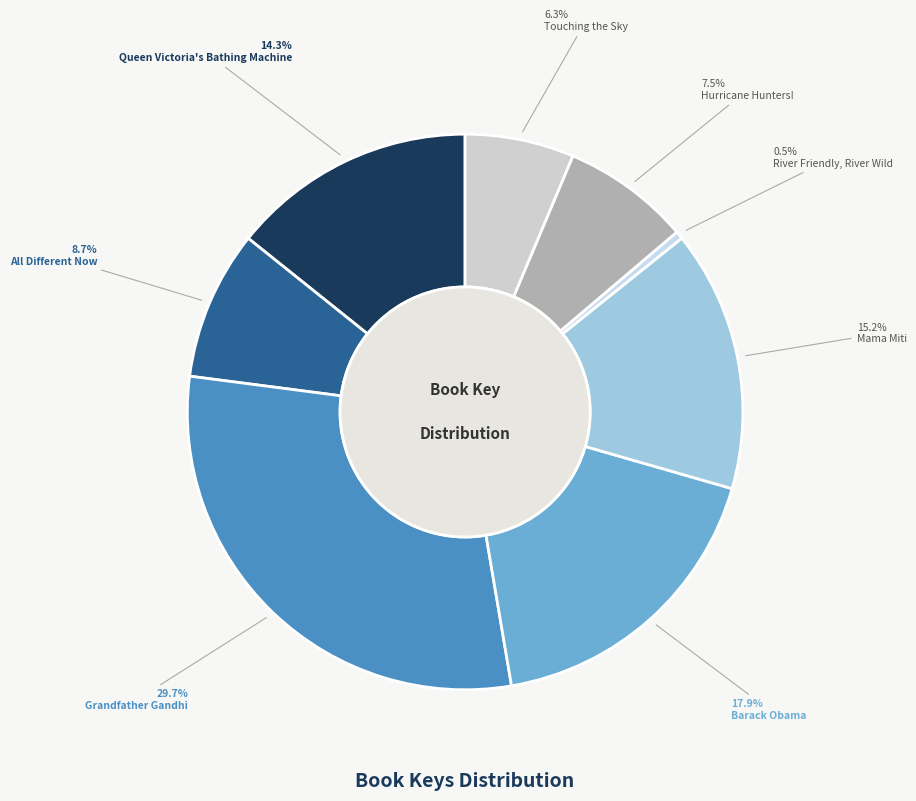

How many segments does this pie chart have?

8